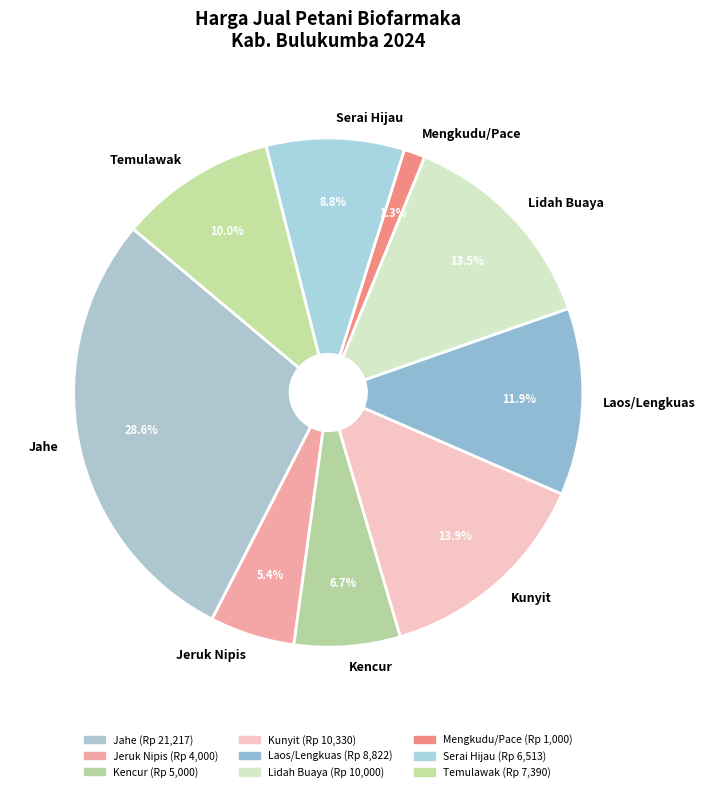

True or false: Jeruk Nipis accounts for 17% of the total.

False